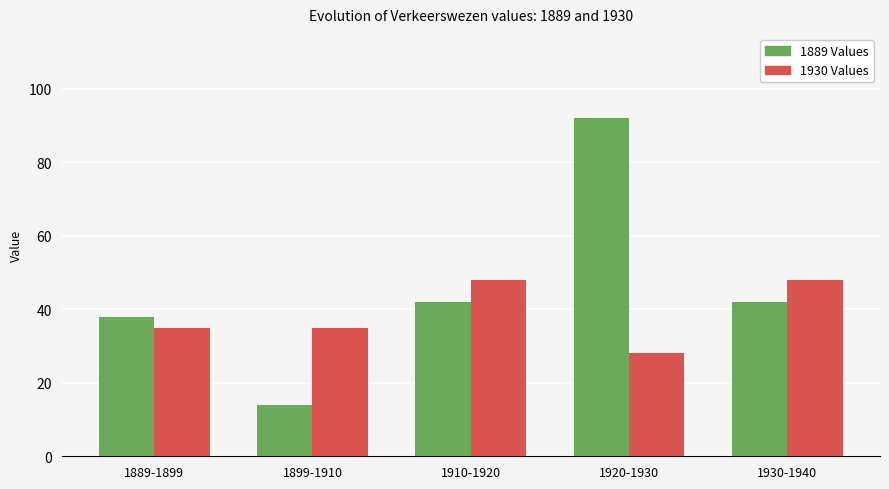

What is the difference between the highest and lowest values at 1920-1930?

64